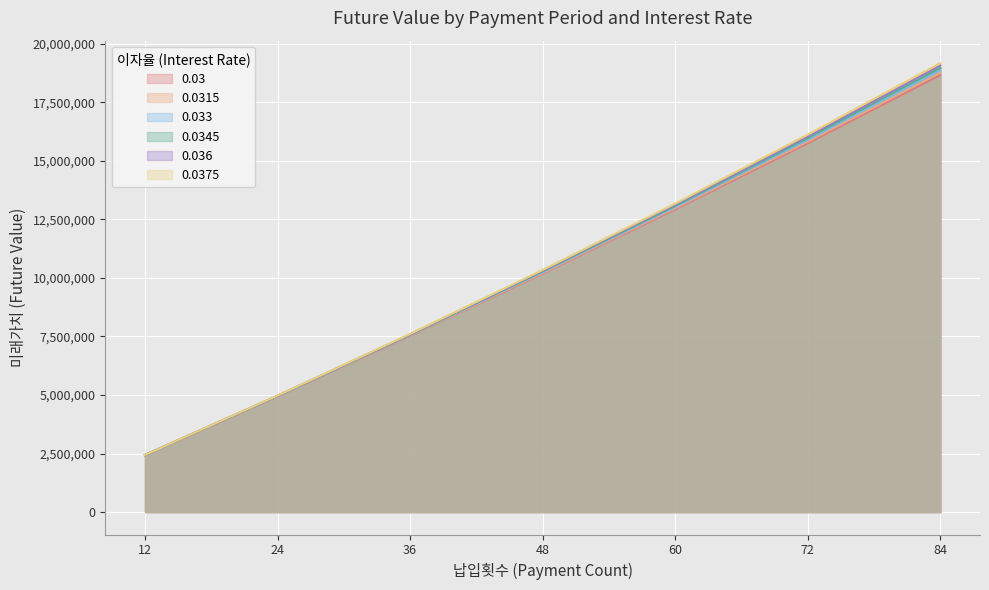

Rank the categories by 0.0345 value from highest to lowest.

84, 72, 60, 48, 36, 24, 12